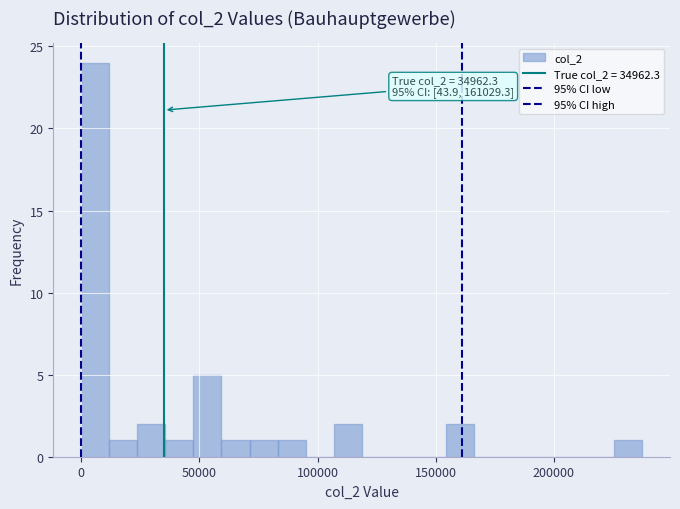

Around what value on the x-axis is the tallest bar? Give the approximate position of its centre, as read against the axis.

5000